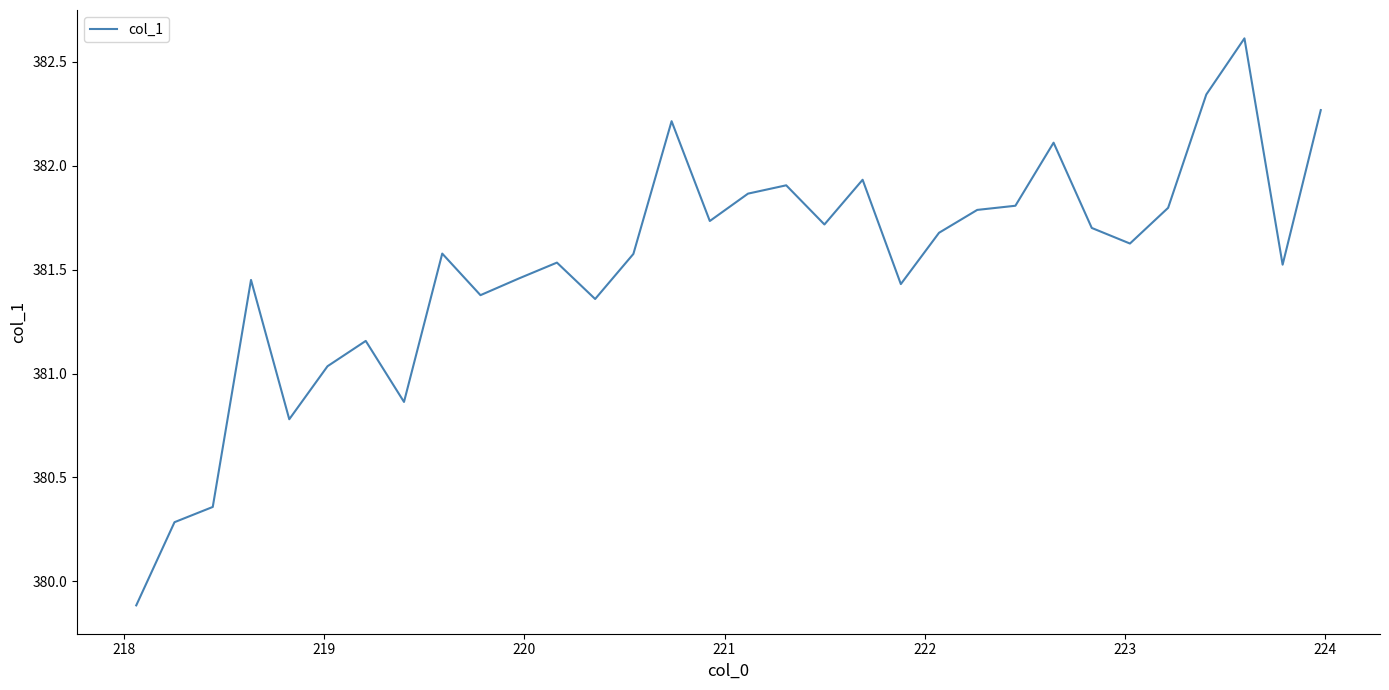

What is the minimum value shown in the chart?

379.9